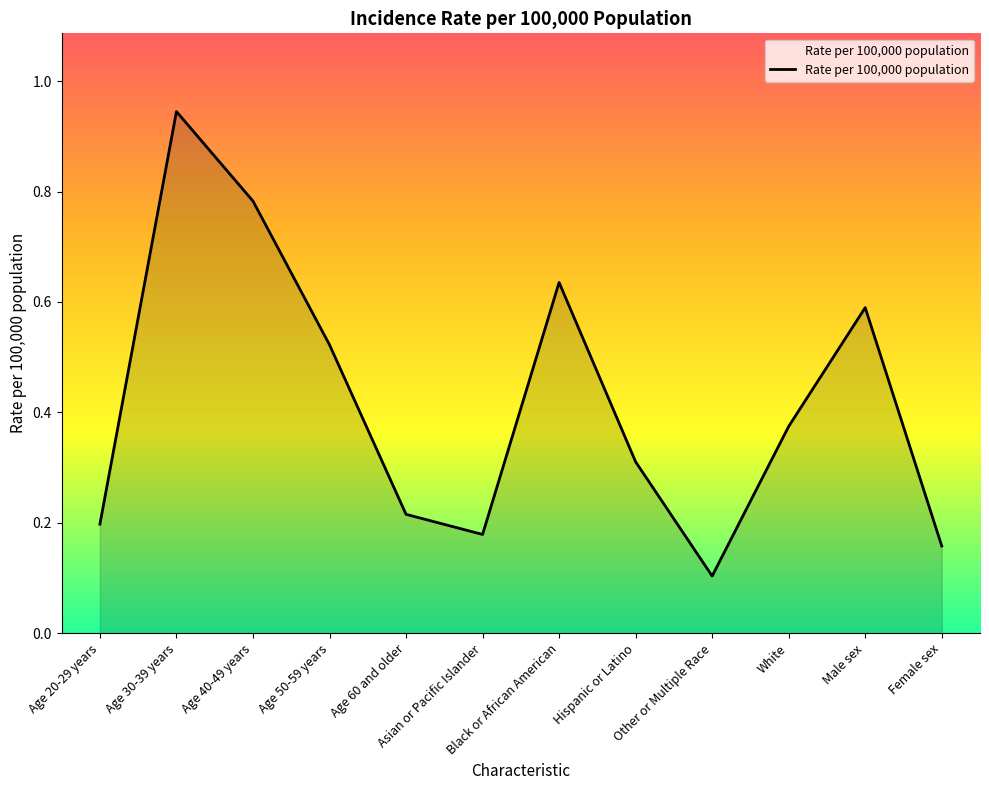

Does the chart display data point markers on the line(s)?

No